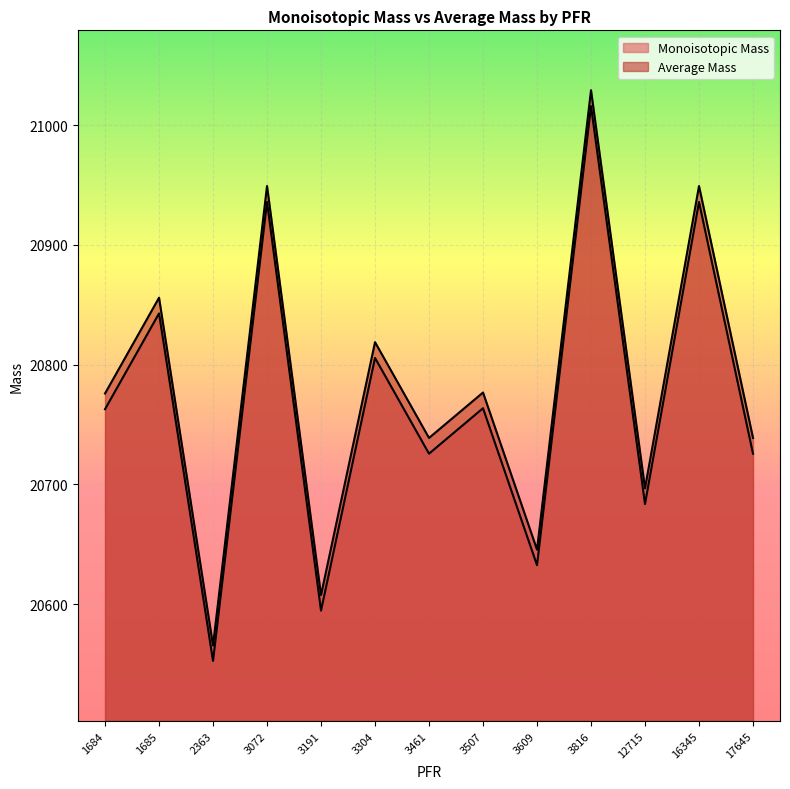

At which category does the chart reach its minimum across all series?

2363